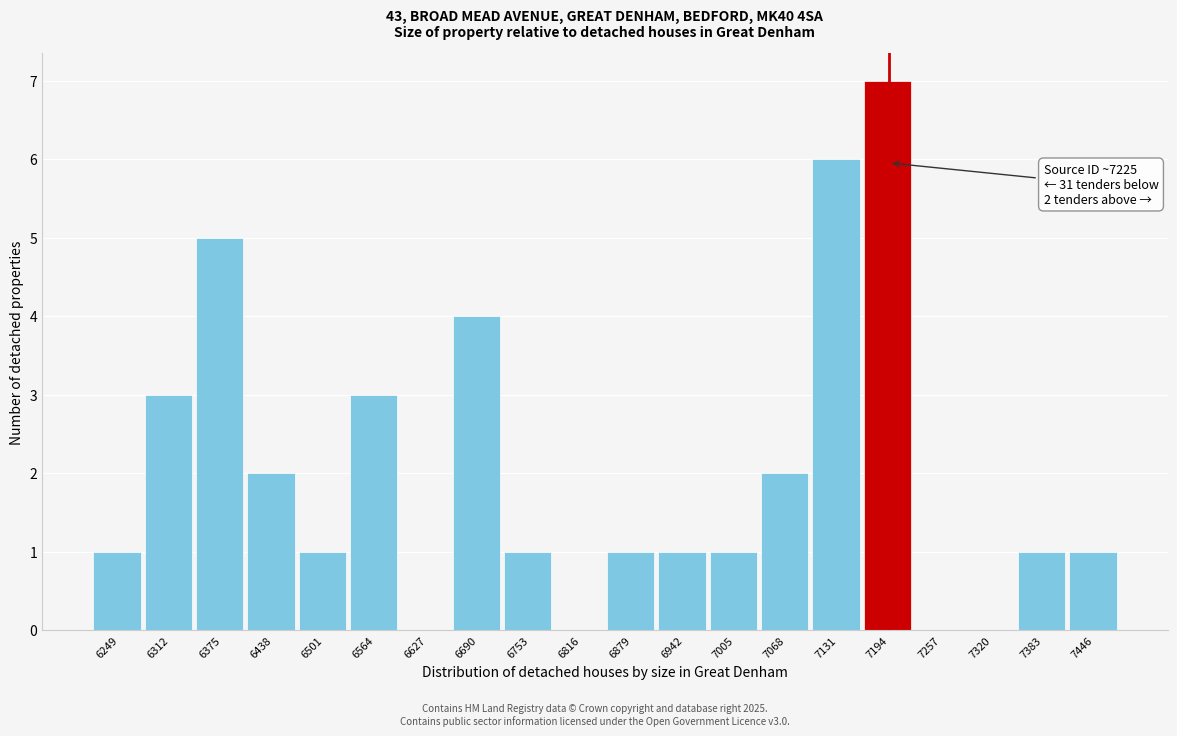

Reading left to right, extract all data points from this chart.

6249=1	6312=3	6375=5	6438=2	6501=1	6564=3	6627=0	6690=4	6753=1	6816=0	6879=1	6942=1	7005=1	7068=2	7131=6	7194=7	7257=0	7320=0	7383=1	7446=1